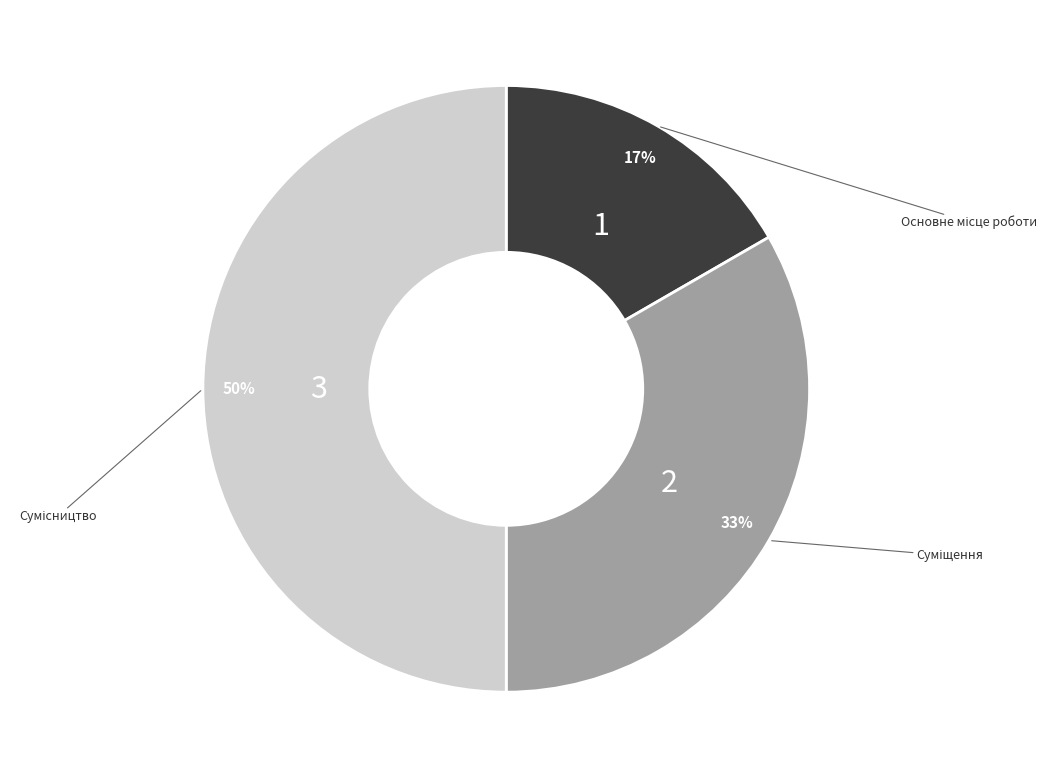

Count the number of slices in the pie.

3